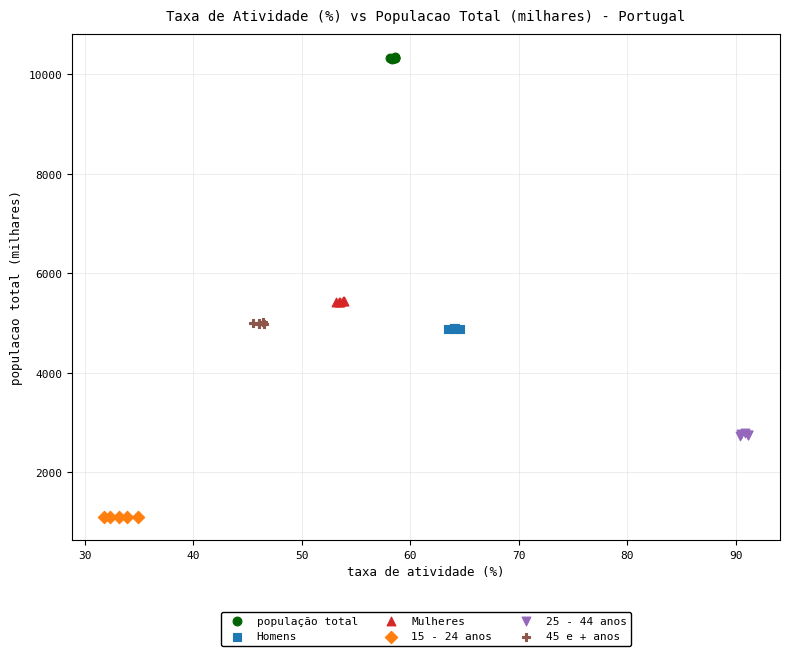

Which series reaches the minimum Y coordinate?

15 - 24 anos